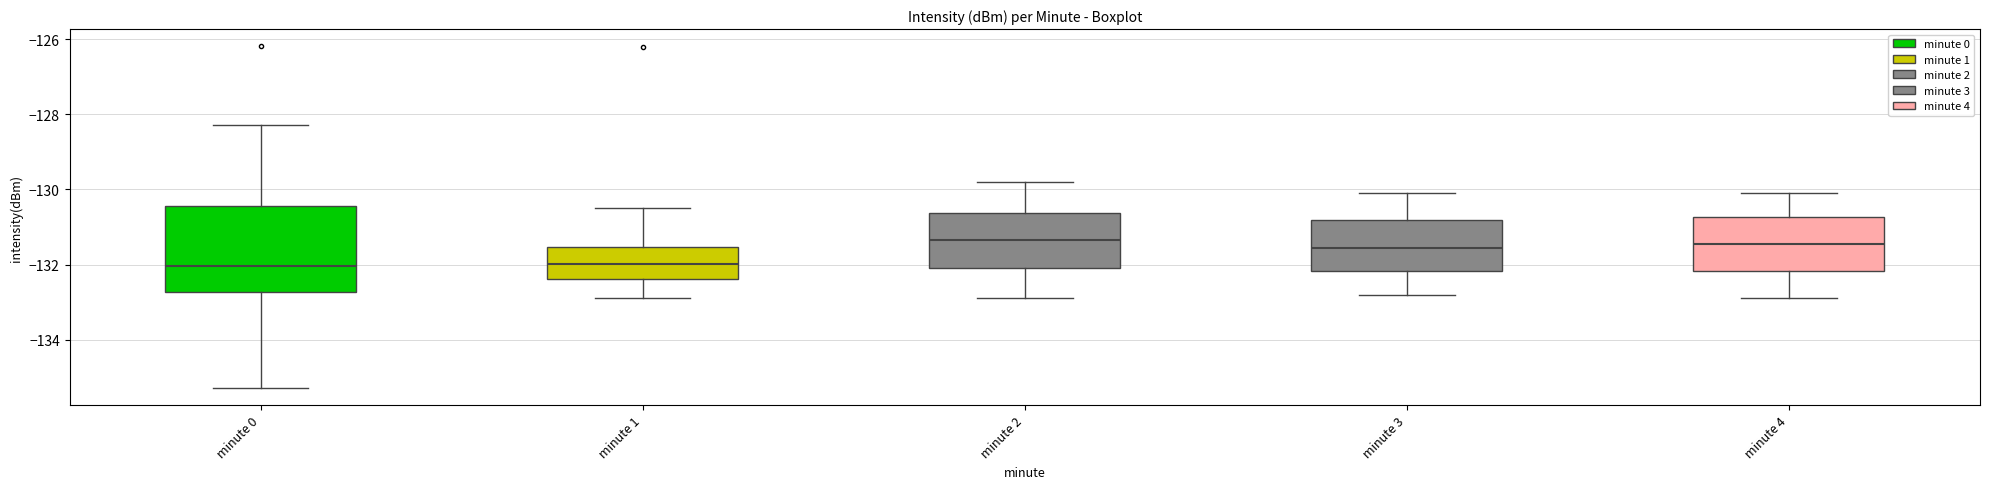

Reading left to right, transcribe this box plot: for each box, give where its median line is, the range the box spans, and where its two whiskers end, as read against the y-axis. The values are not printed on the chart, so give them approximately, as read against the axis.

minute 0: median -132.0, box -132.8 to -130.4, whiskers -135.2 to -128.2
minute 1: median -132.0, box -132.4 to -131.6, whiskers -132.8 to -130.4
minute 2: median -131.4, box -132.0 to -130.6, whiskers -132.8 to -129.8
minute 3: median -131.6, box -132.2 to -130.8, whiskers -132.8 to -130.0
minute 4: median -131.4, box -132.2 to -130.8, whiskers -132.8 to -130.0